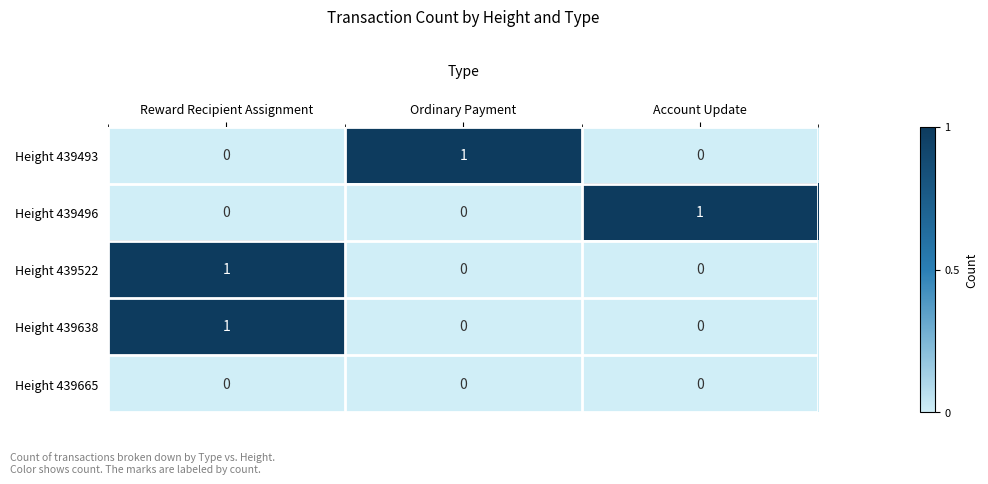

Is the value of Height 439638 at Ordinary Payment greater than the value of Height 439496 at Account Update?

No